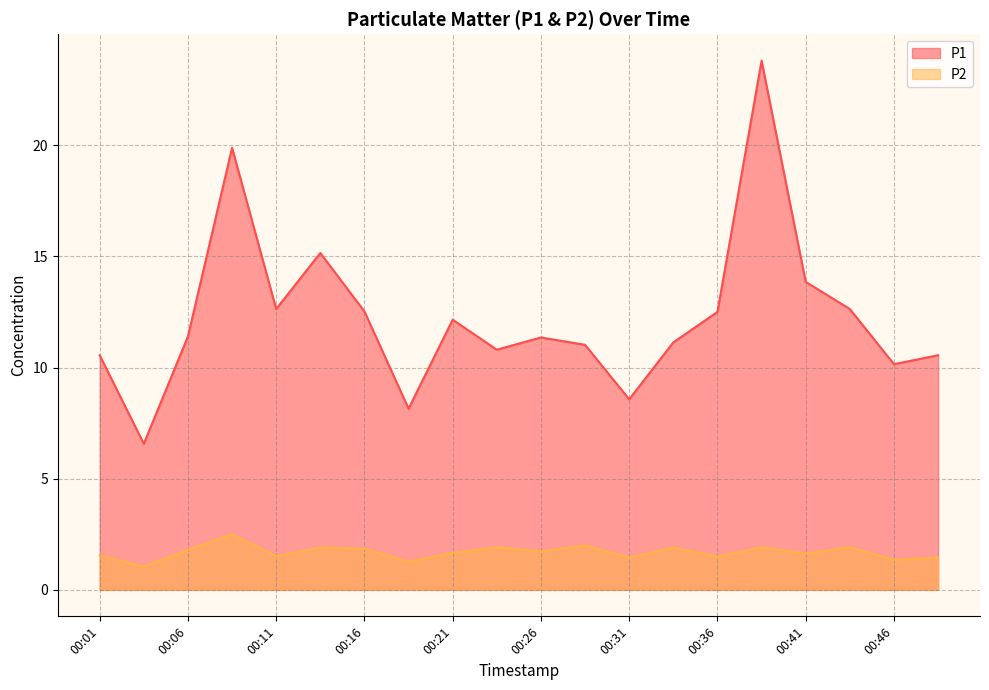

True or false: P2 and P1 intersect in this chart.

False